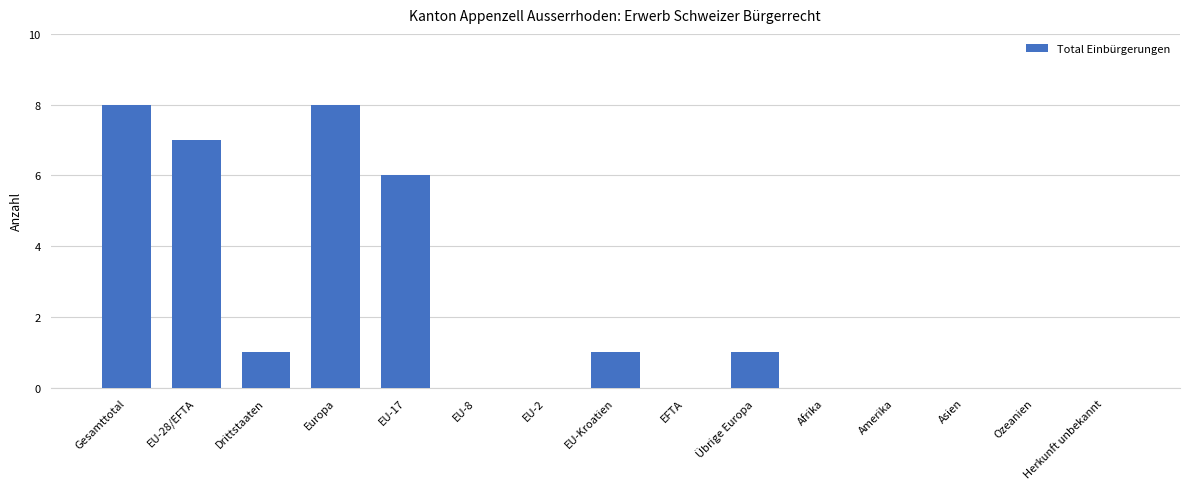

Reading left to right, what are all the values shown in this chart?

8	7	1	8	6	0	0	1	0	1	0	0	0	0	0